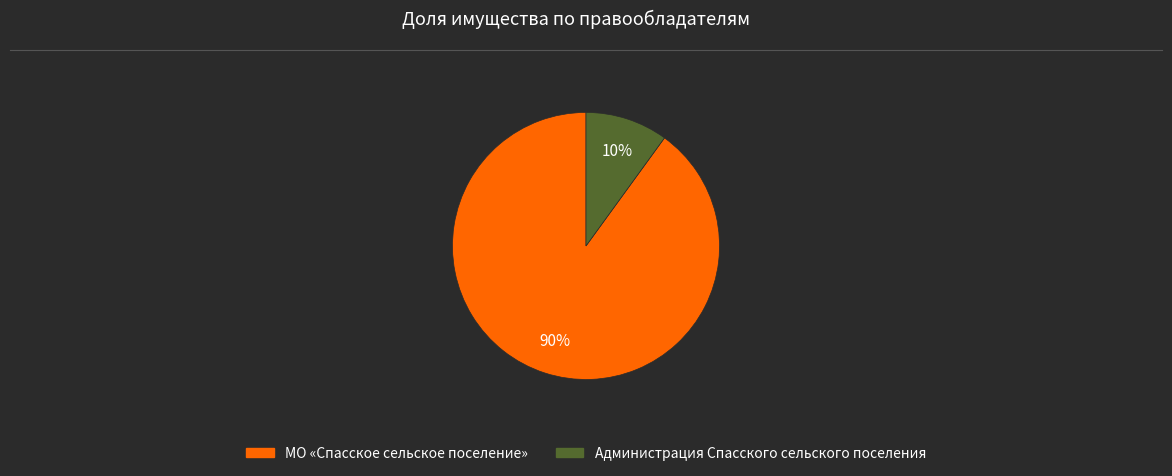

Which slice is the smallest?

Администрация Спасского сельского поселения